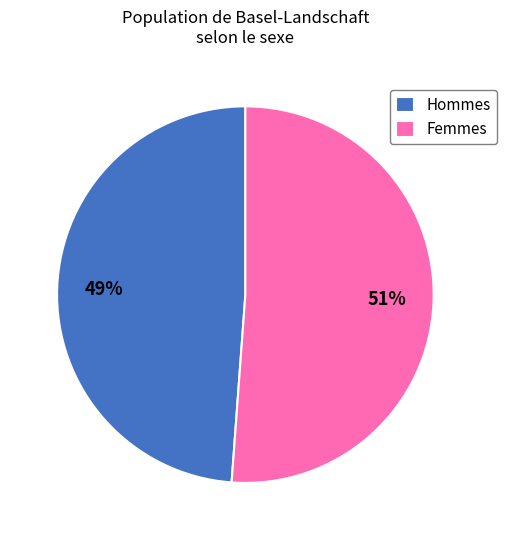

Which slice represents more than half of the pie?

Femmes